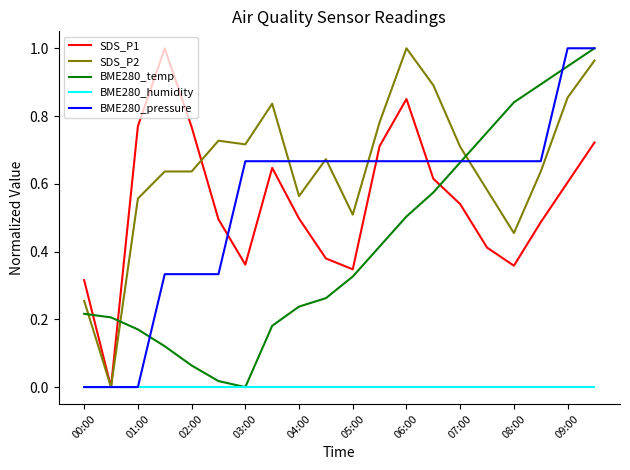

Which series has the largest total across all categories?

SDS_P2